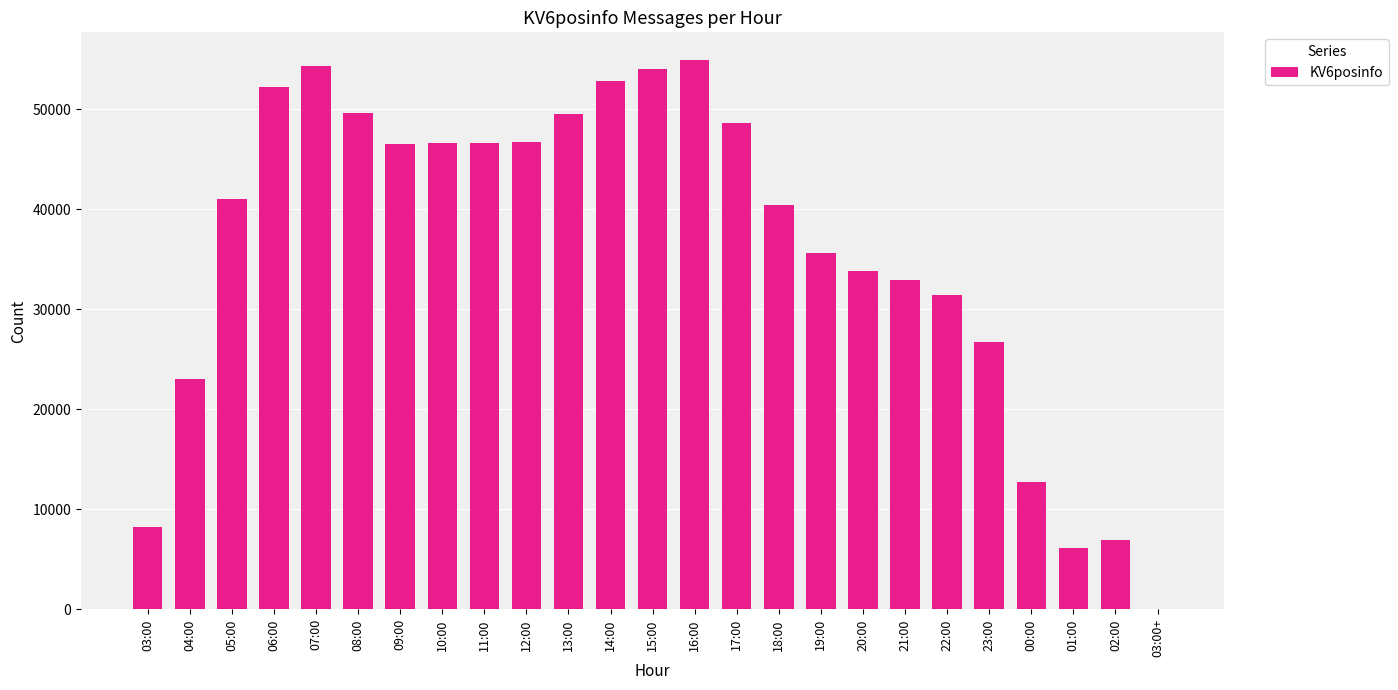

Which label corresponds to the largest value in the chart?

16:00